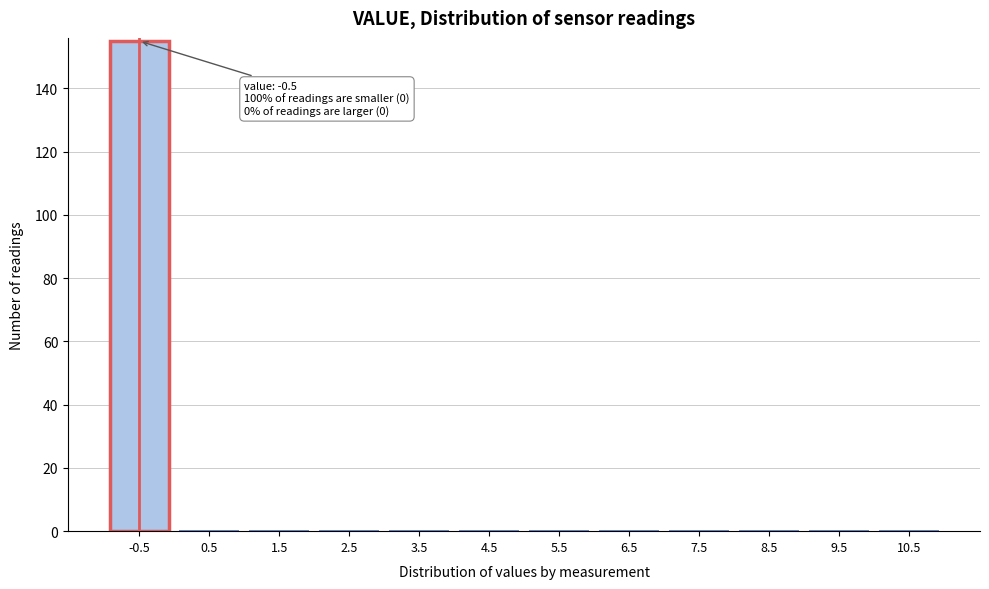

What is the maximum value shown in the chart?

155